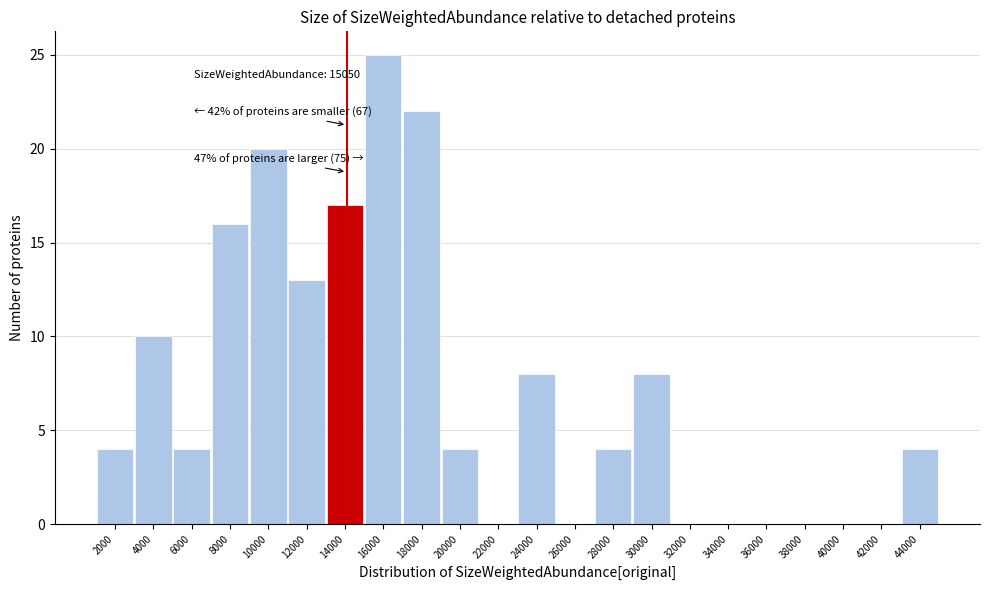

Reading left to right, list all the values displayed in this chart.

2000=4	4000=10	6000=4	8000=16	10000=20	12000=13	14000=17	16000=25	18000=22	20000=4	22000=0	24000=8	26000=0	28000=4	30000=8	32000=0	34000=0	36000=0	38000=0	40000=0	42000=0	44000=4